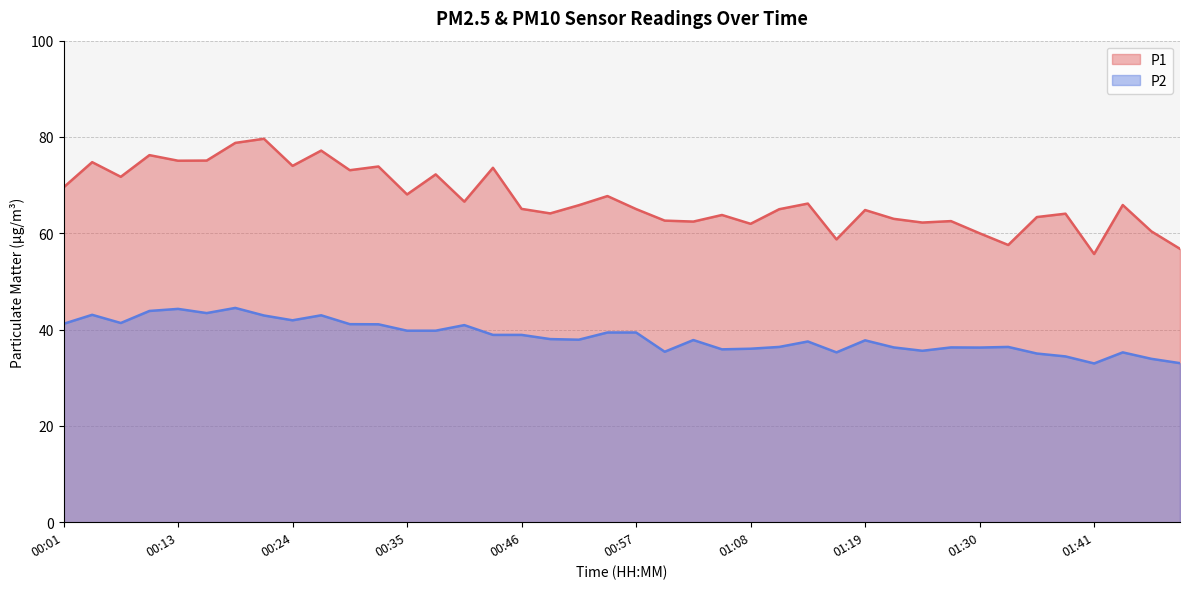

Between 00:32 and 01:25, which series saw the biggest shift?

P1